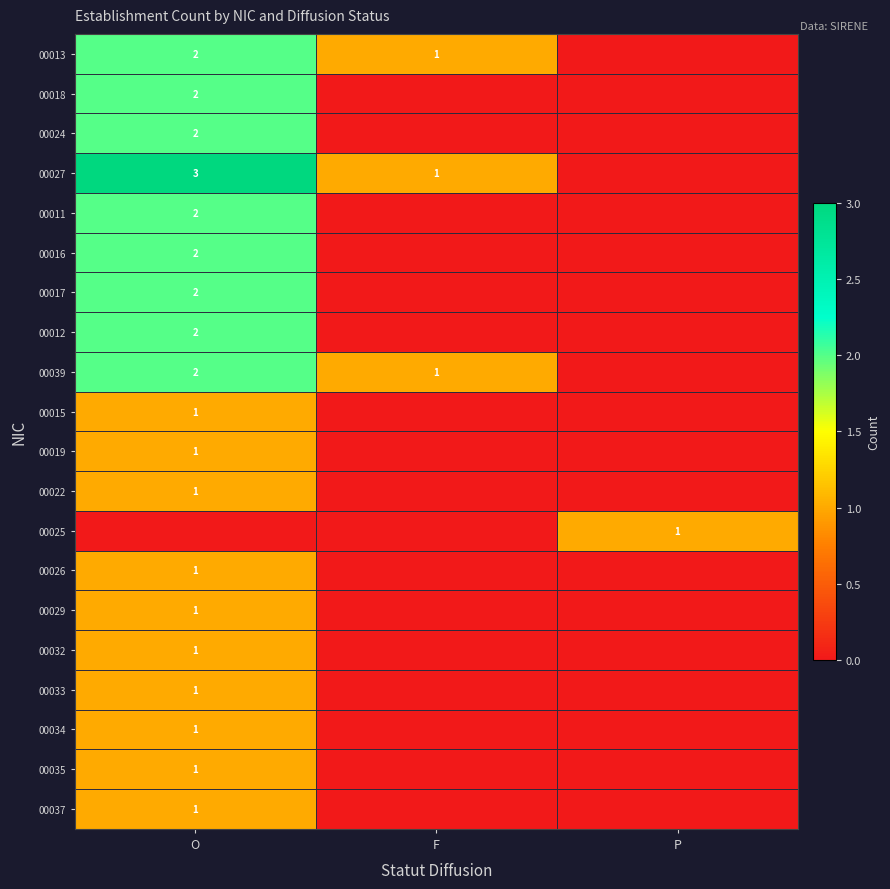

The 00022 series shows 1 at O. True or false?

True